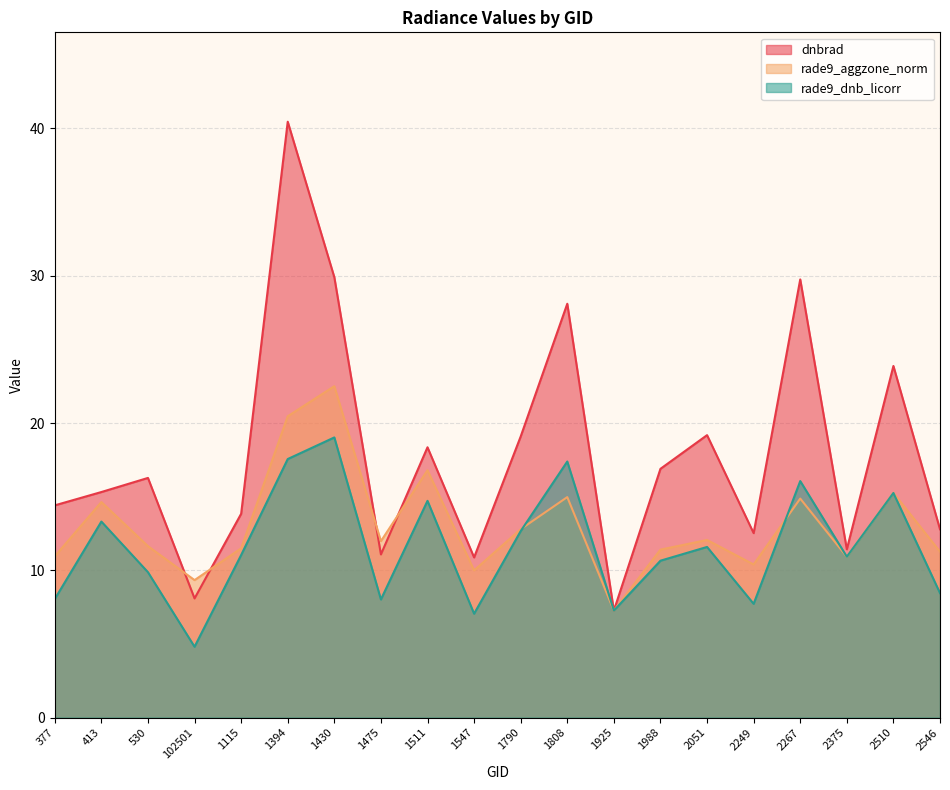

What is the value of the dnbrad point at the 15th from the left?

19.2